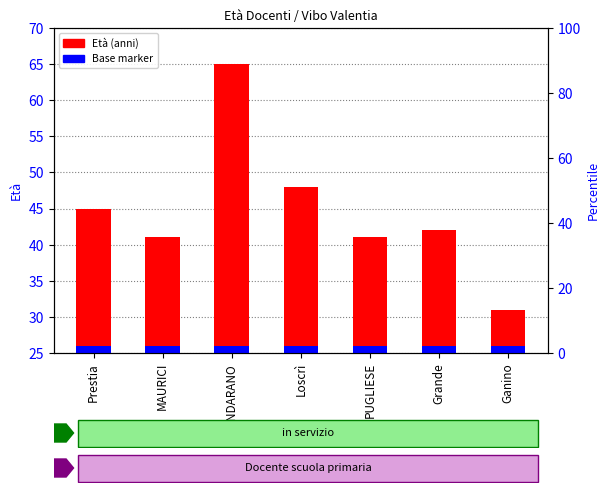

What is the label of the 5th bar from the left?

PUGLIESE